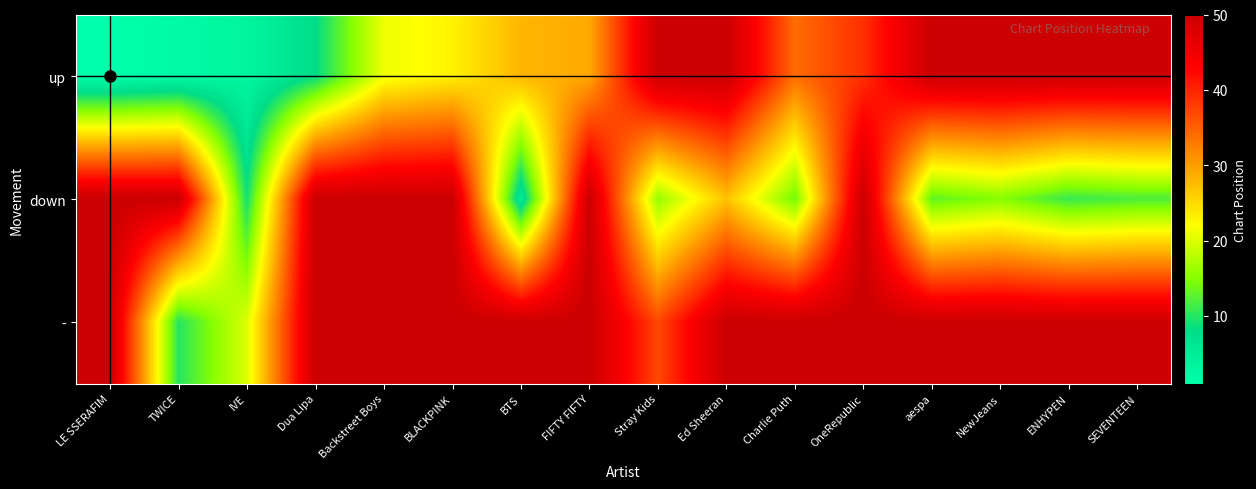

At which category is the sum across all series the highest?

OneRepublic